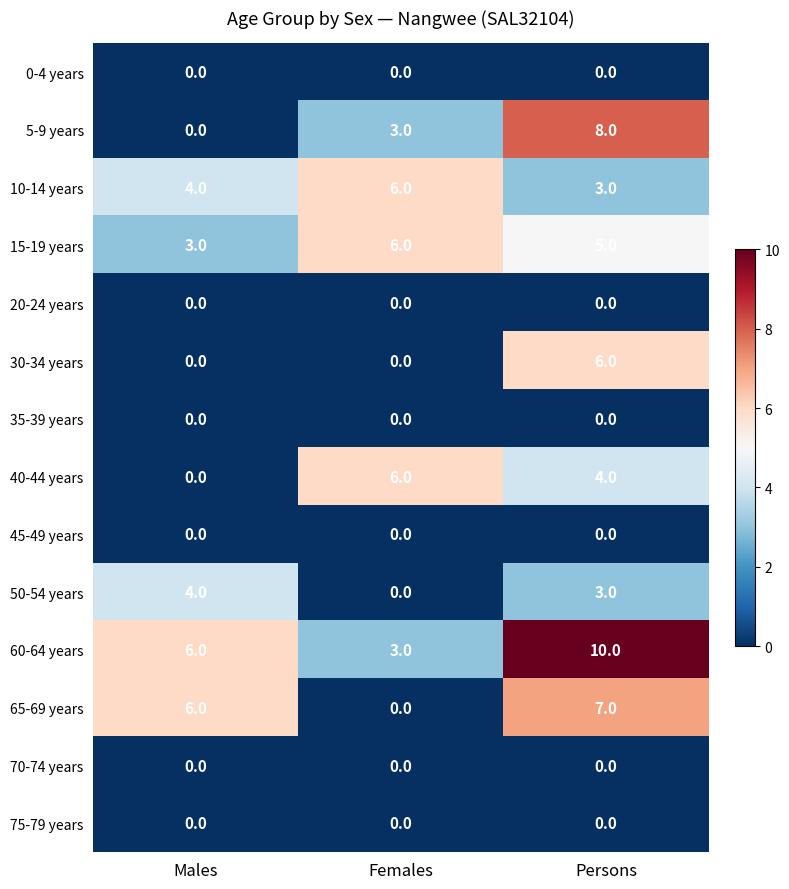

How many 65-69 years values are between 0 and 7?

3